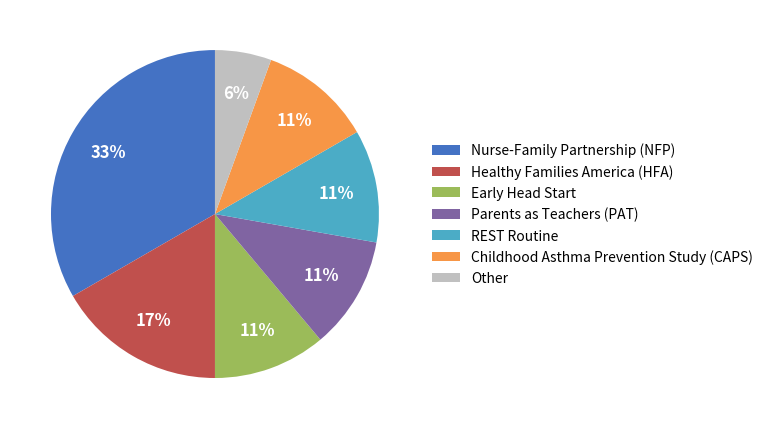

To the nearest percent, what is the combined percentage of Nurse-Family Partnership (NFP) and REST Routine?

44%